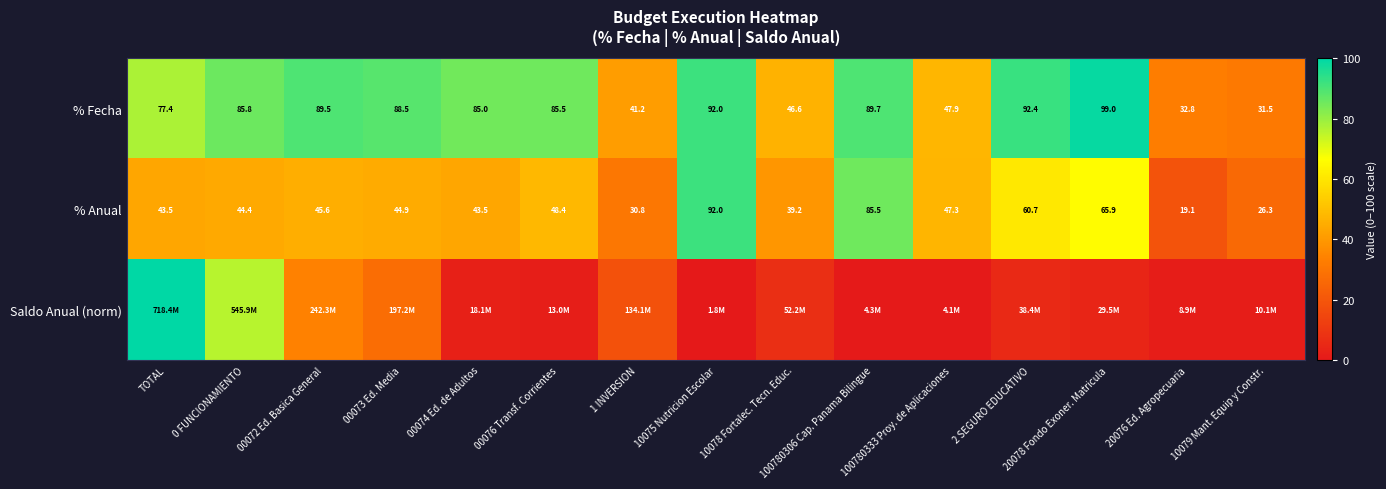

Is the value of % Anual at TOTAL greater than the value of % Fecha at 00073 Ed. Media?

No